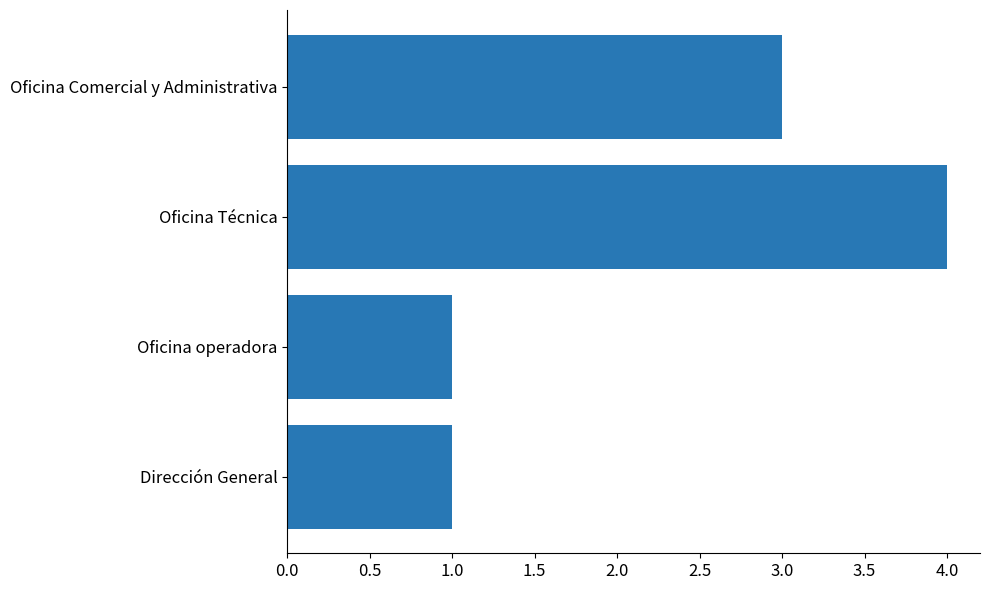

What value does the data have at Oficina Técnica?

4